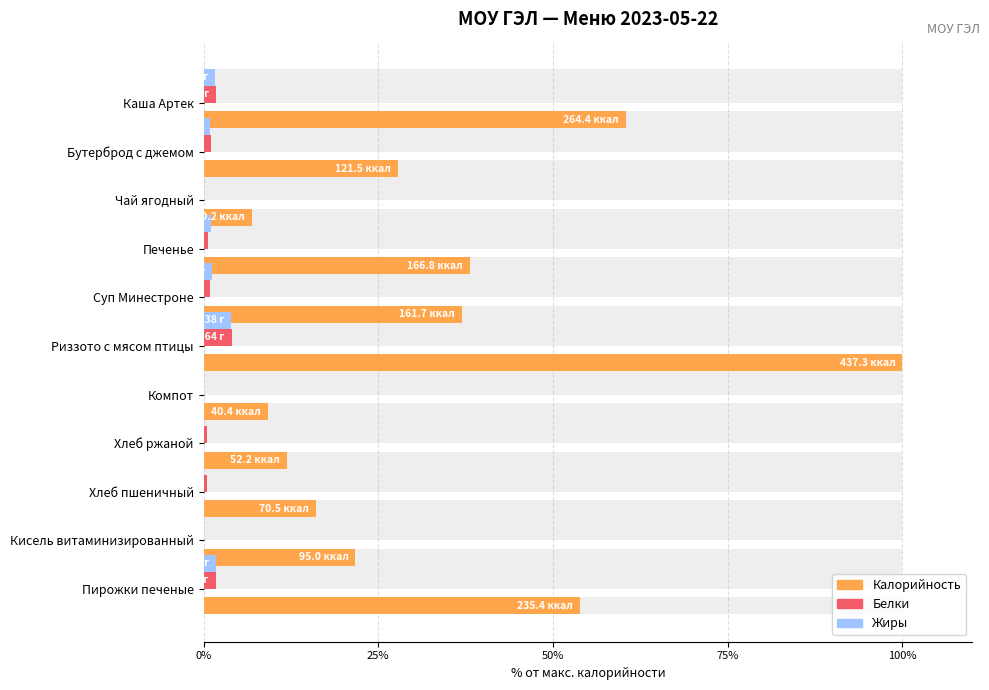

True or false: Белки has a value of 0.0 at Кисель витаминизированный.

True